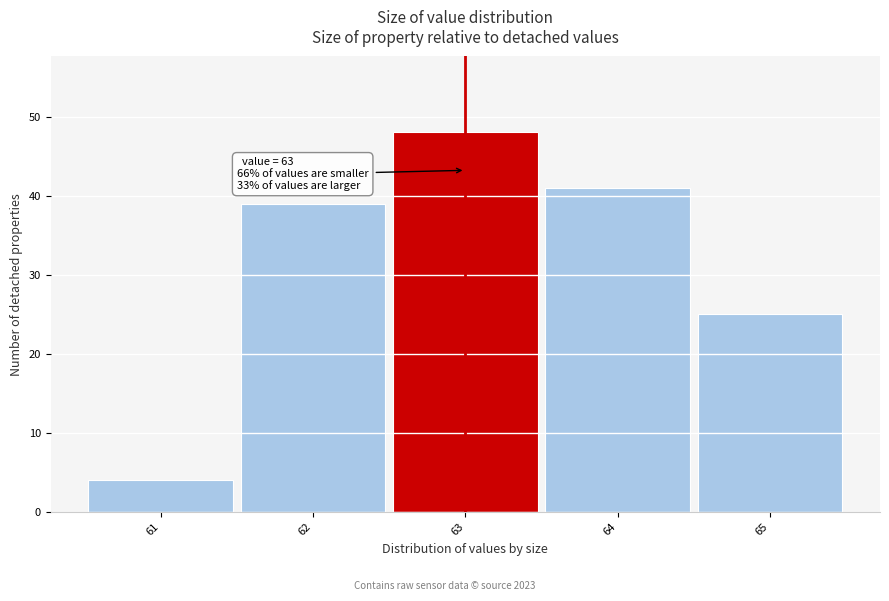

Over which range of the x-axis is the bar tallest?

62.5 to 63.5